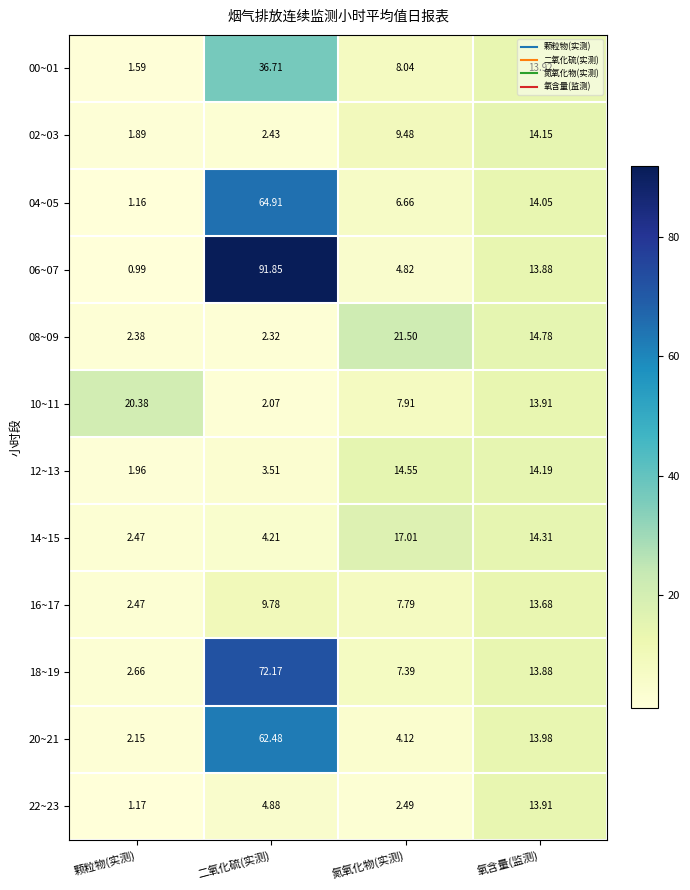

At which label is 22~23 closest to 7?

二氧化硫(实测)